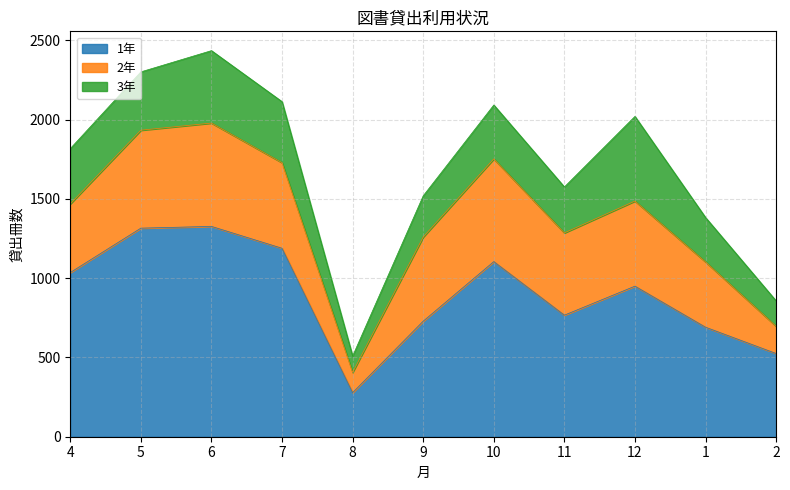

True or false: 2年 and 3年 intersect in this chart.

False